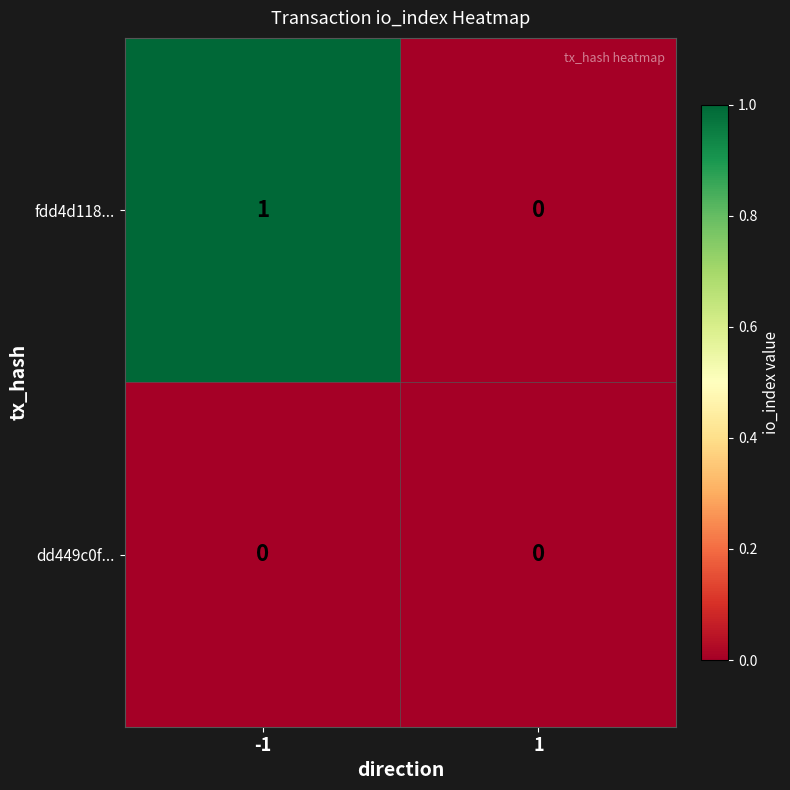

Which series changed the most between -1 and 1?

fdd4d118...